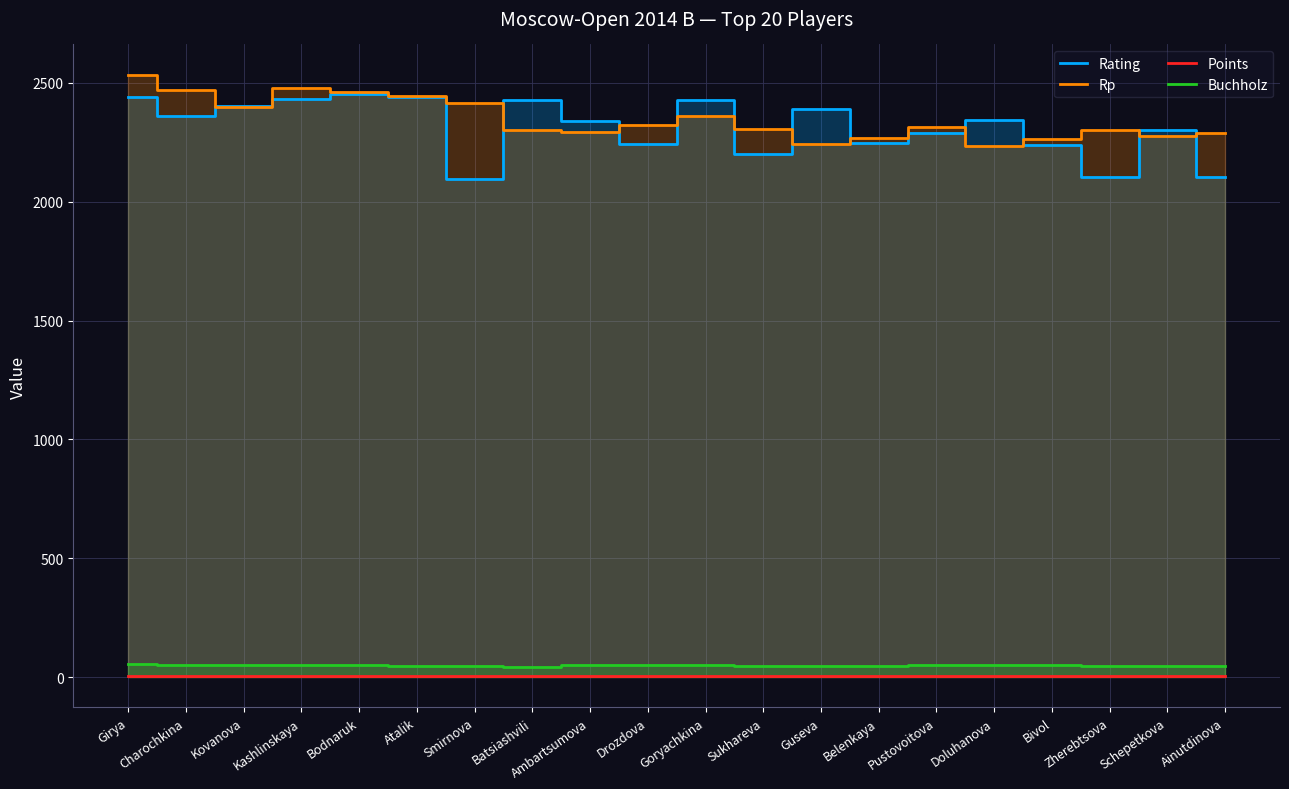

What is the minimum value shown in the chart?

6.0